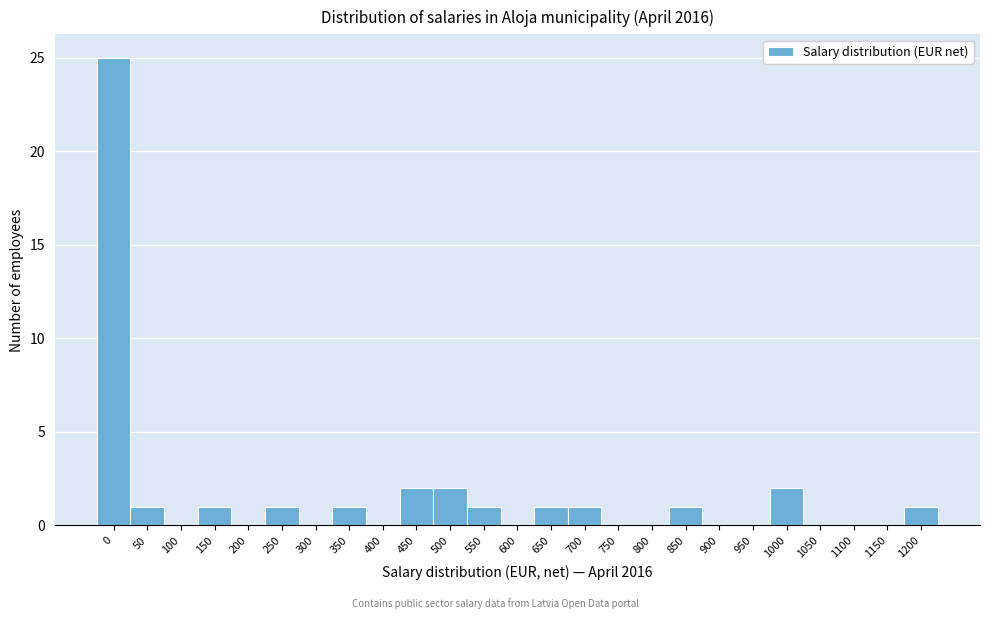

Reading right to left, what are all the values shown in this chart?

1200=1	1150=0	1100=0	1050=0	1000=2	950=0	900=0	850=1	800=0	750=0	700=1	650=1	600=0	550=1	500=2	450=2	400=0	350=1	300=0	250=1	200=0	150=1	100=0	50=1	0=25